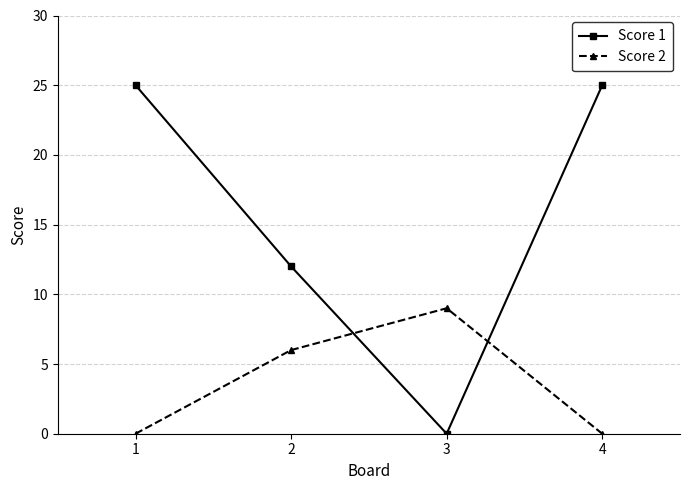

True or false: Score 1 has a value of 12 at 2.

True